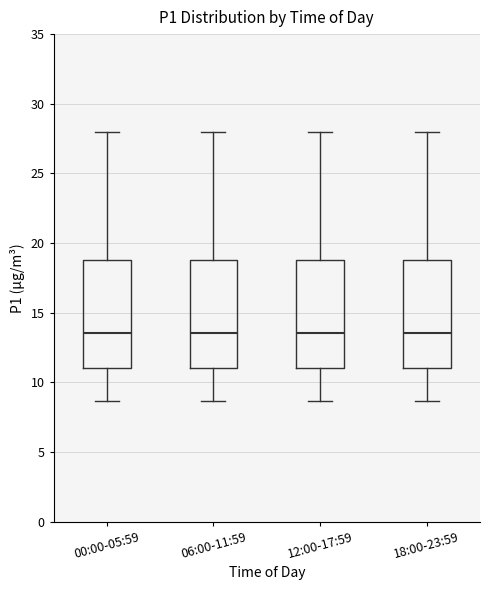

Reading left to right, transcribe this box plot: for each box, give where its median line is, the range the box spans, and where its two whiskers end, as read against the y-axis. The values are not printed on the chart, so give them approximately, as read against the axis.

00:00-05:59: median 13.5, box 11.0 to 19.0, whiskers 8.5 to 28.0
06:00-11:59: median 13.5, box 11.0 to 19.0, whiskers 8.5 to 28.0
12:00-17:59: median 13.5, box 11.0 to 19.0, whiskers 8.5 to 28.0
18:00-23:59: median 13.5, box 11.0 to 19.0, whiskers 8.5 to 28.0